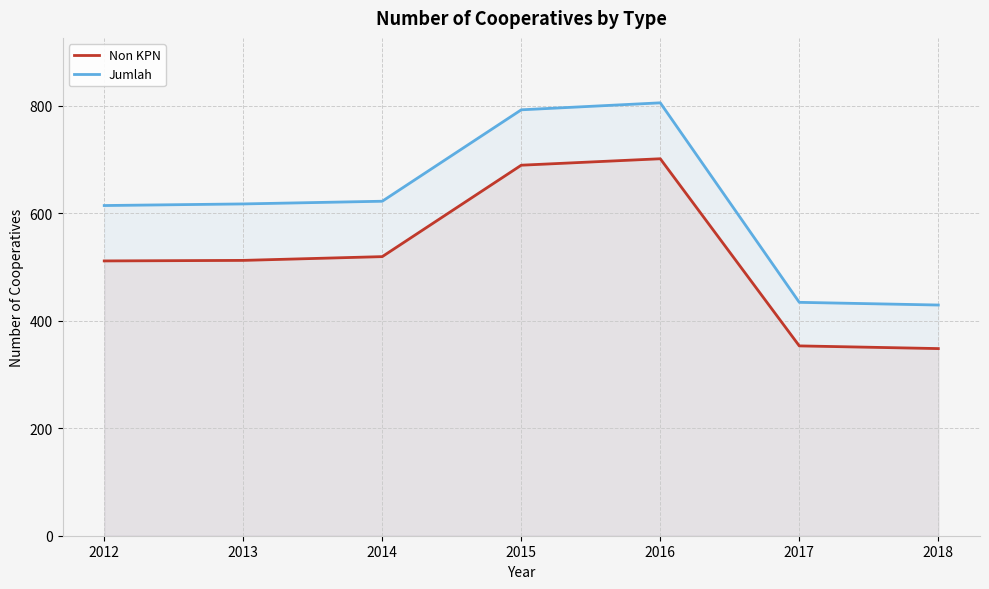

Which series has the largest total across all categories?

Jumlah